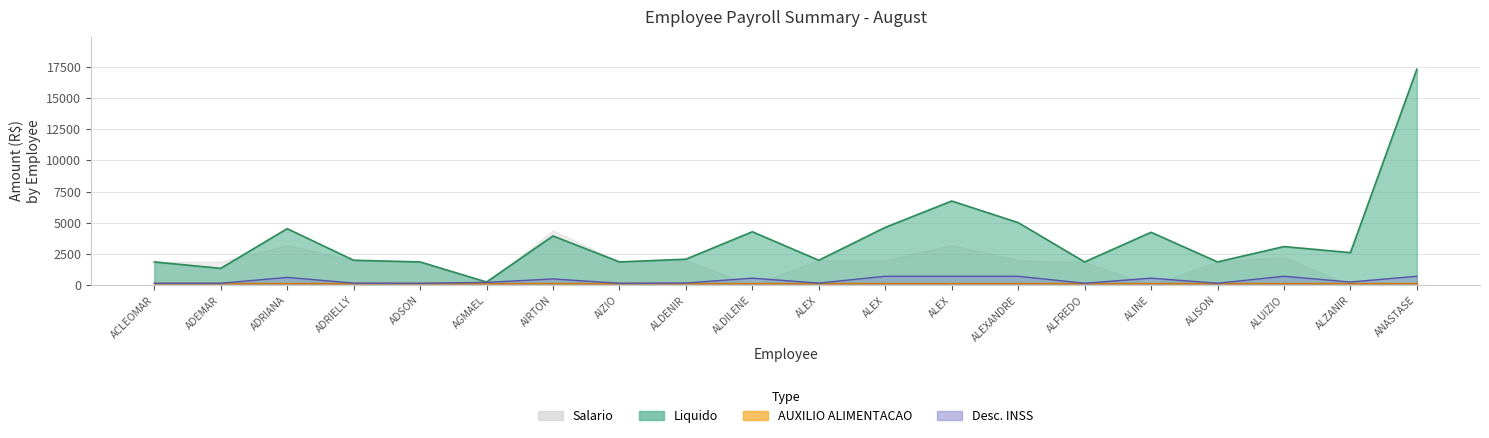

Which has a higher value, AIZIO or ALZANIR?

ALZANIR